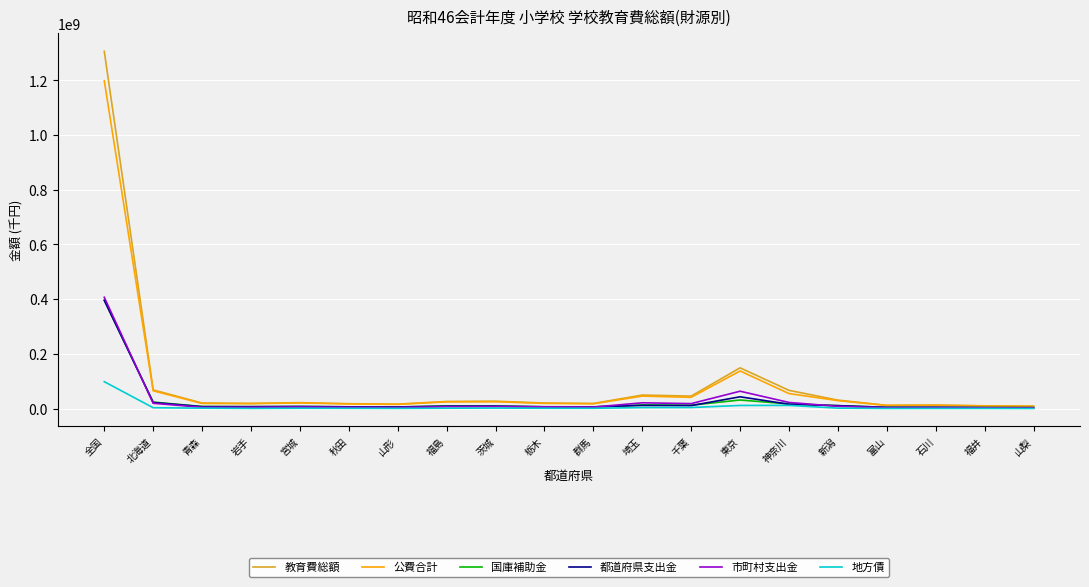

The value of 教育費総額 at 全国 is 1306375036. True or false?

True